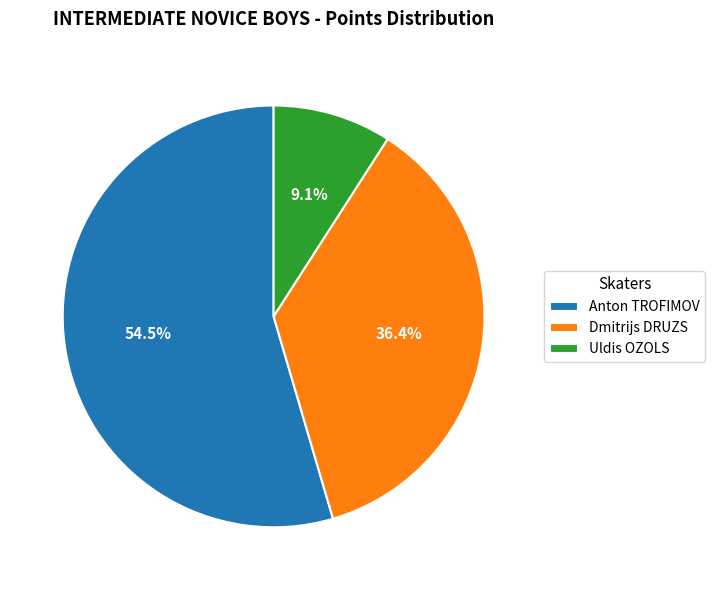

Count the number of slices in the pie.

3